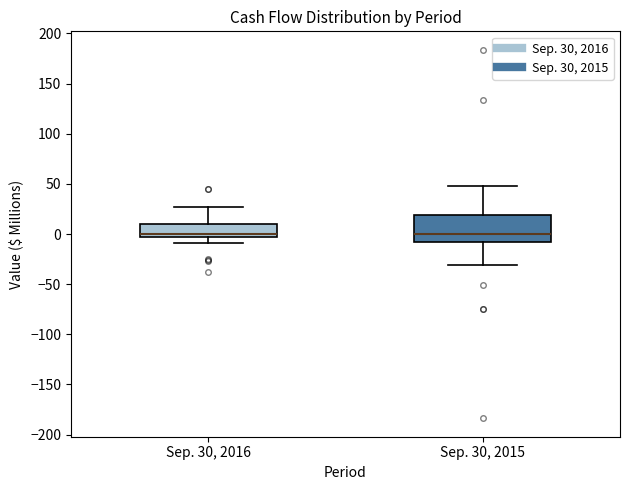

Where does the lower whisker of the box for Sep. 30, 2015 end on the y-axis? The values are not printed on the chart, so give them approximately, as read against the axis.

-30